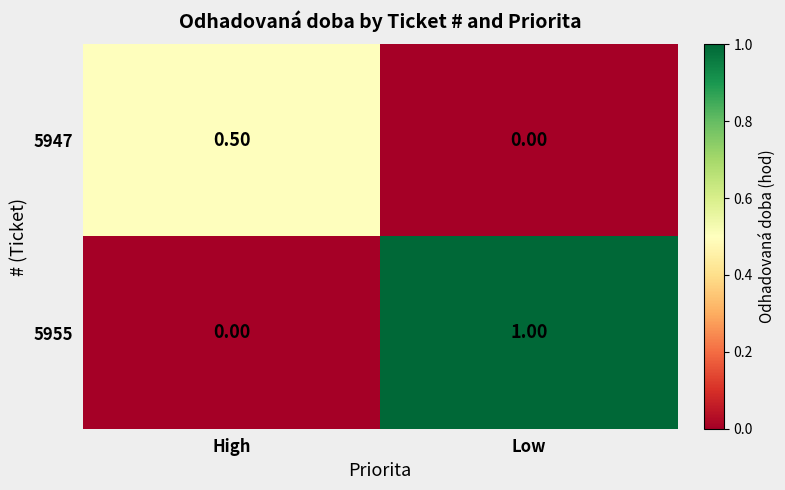

What is the sum of the 5955 values at Low and High?

1.0